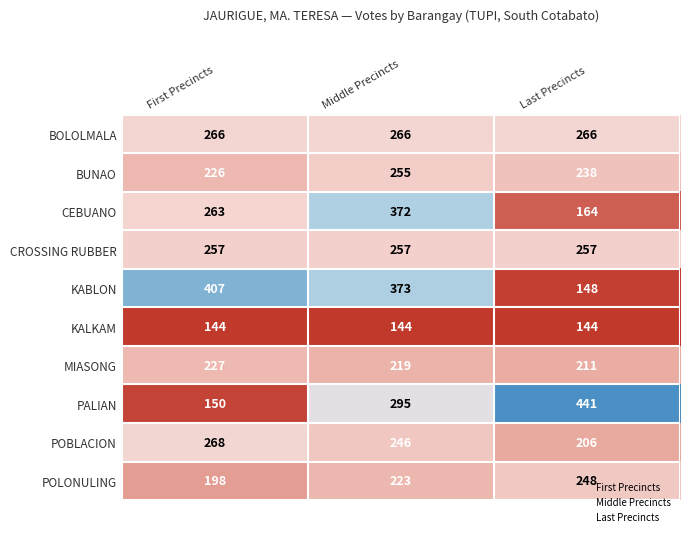

What is the highest value of the MIASONG series?

227